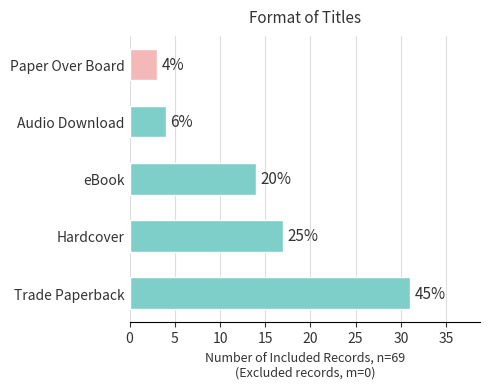

Are the bars horizontal?

Yes